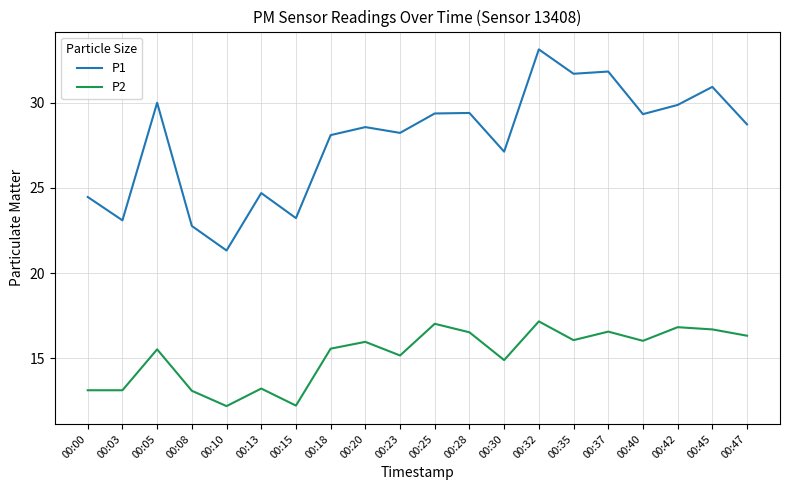

Rank the series by their maximum value, from lowest to highest.

P2, P1